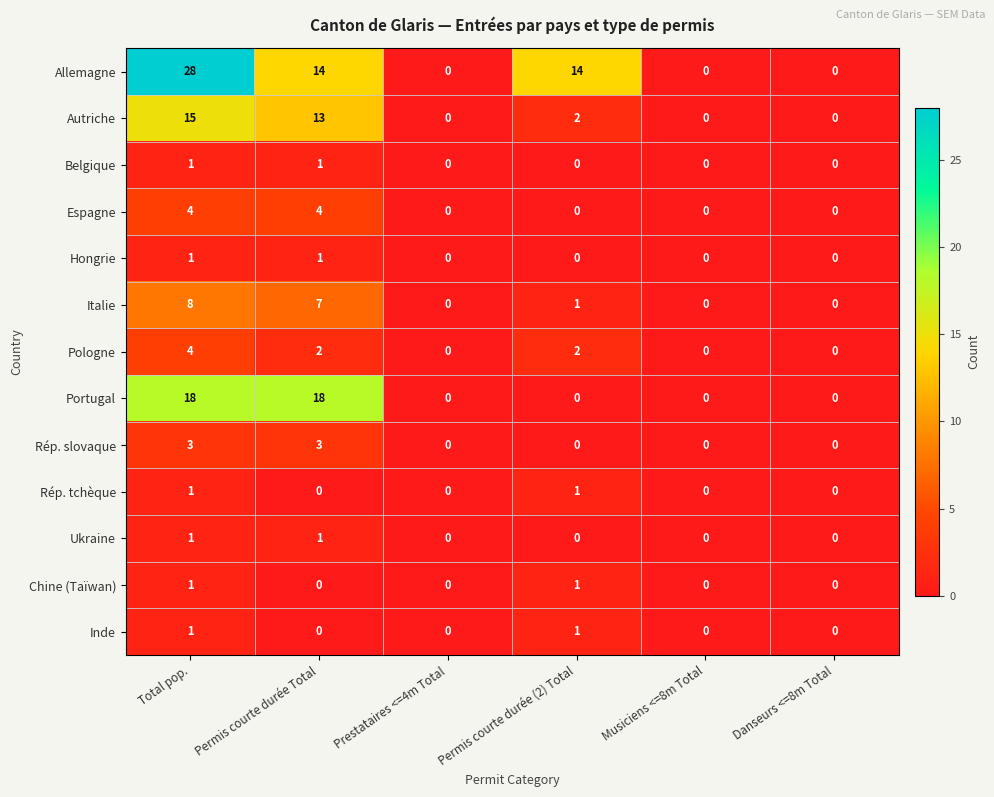

The Portugal series shows 12 at Musiciens <=8m Total. True or false?

False